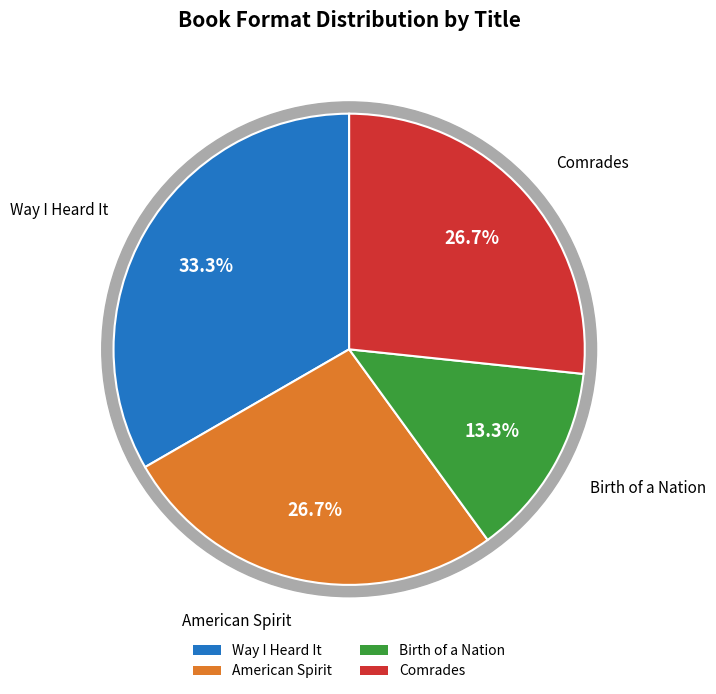

To the nearest percent, what is the average slice percentage?

25%